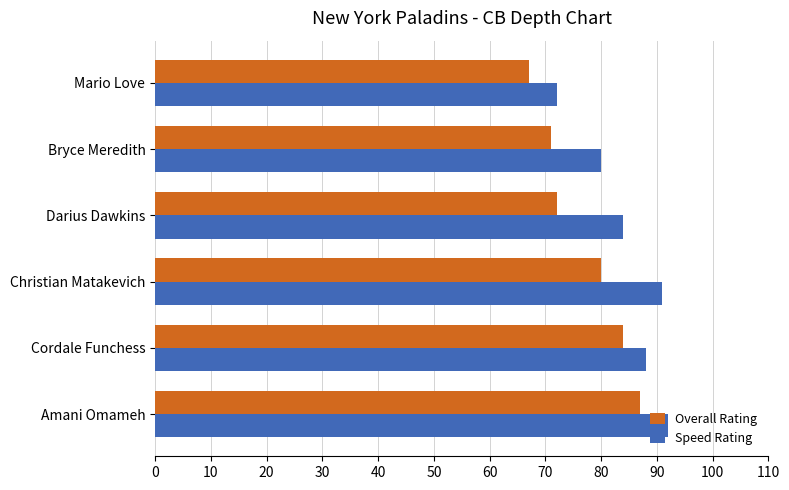

What is the average value of the Overall Rating series?

77